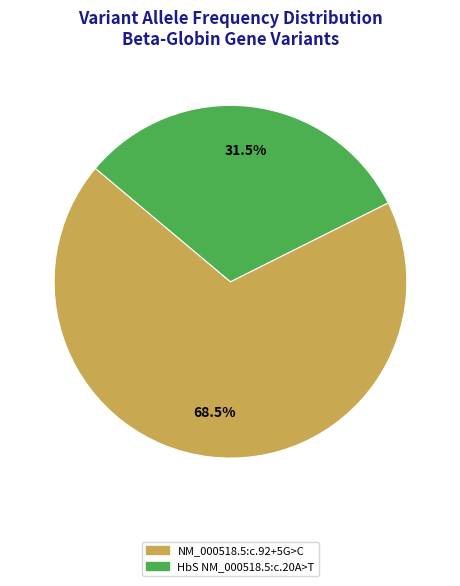

To the nearest percent, what is the difference between the NM_000518.5:c.92+5G>C and HbS NM_000518.5:c.20A>T slice percentages?

37%